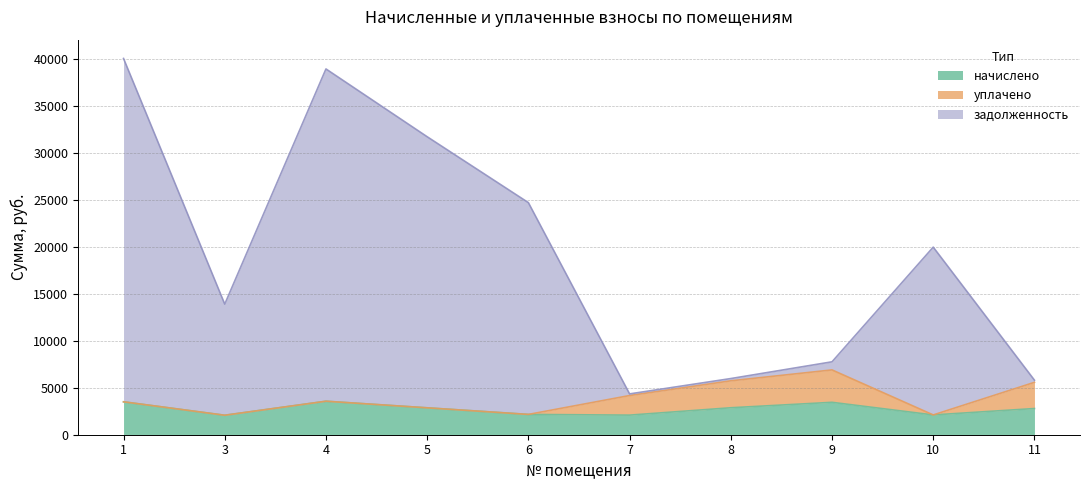

What is the minimum value for задолженность?

4345.2